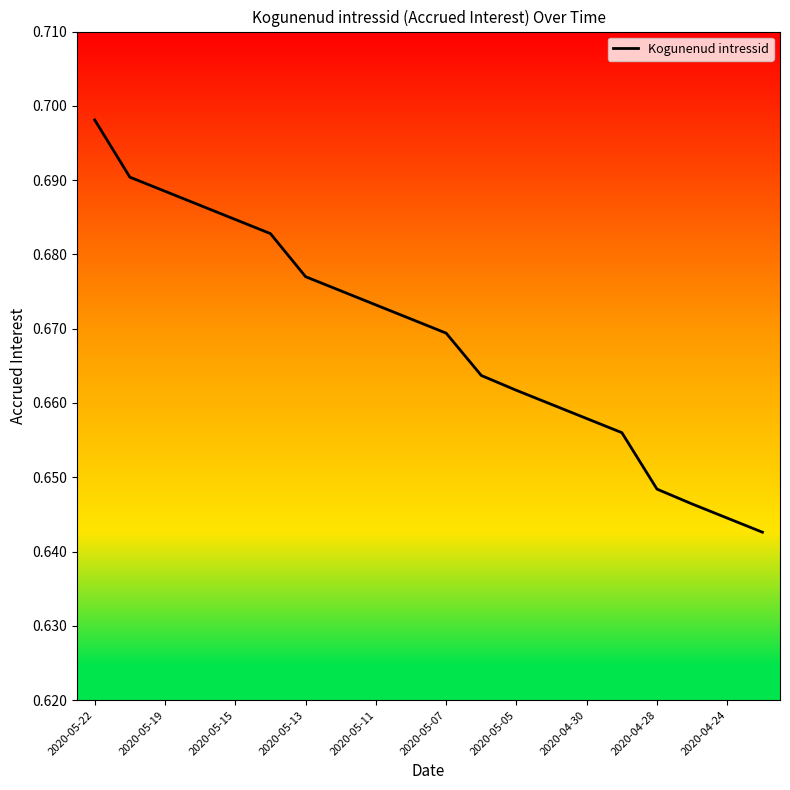

True or false: the data shows 0.1 at 2020-05-05.

False